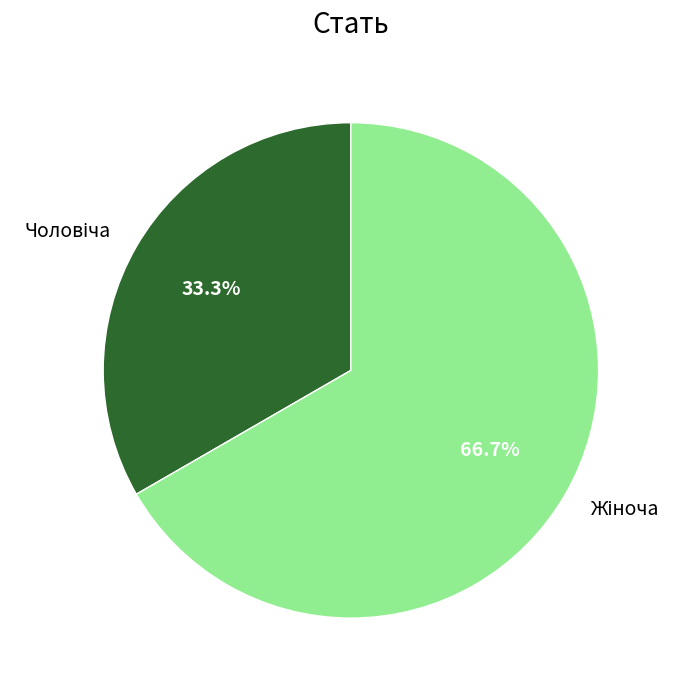

Does any single category account for the majority?

Yes